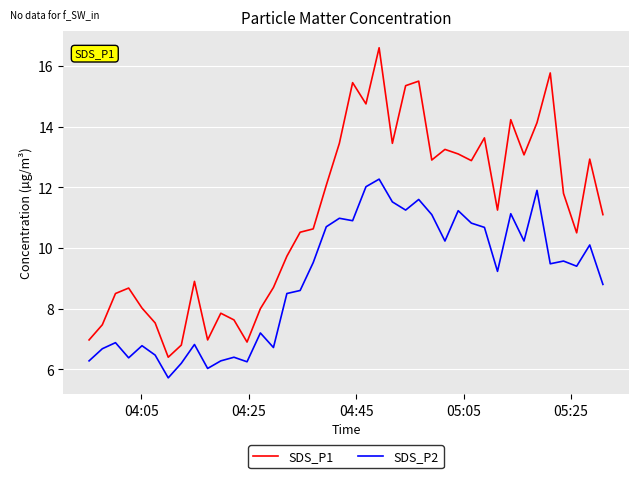

True or false: SDS_P1 has more than 1 interior local peaks.

True